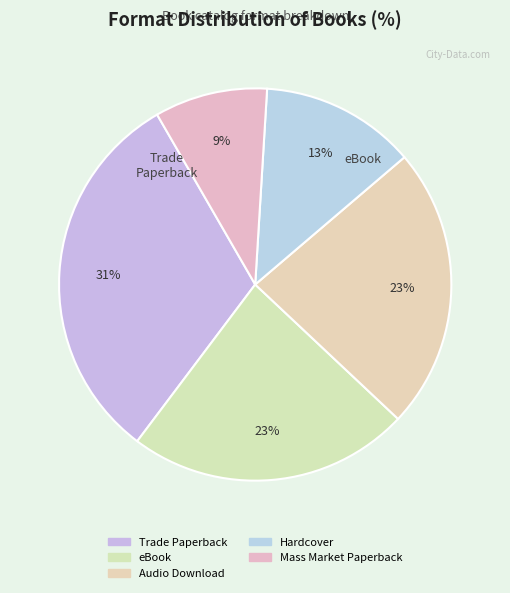

How many segments does this pie chart have?

5